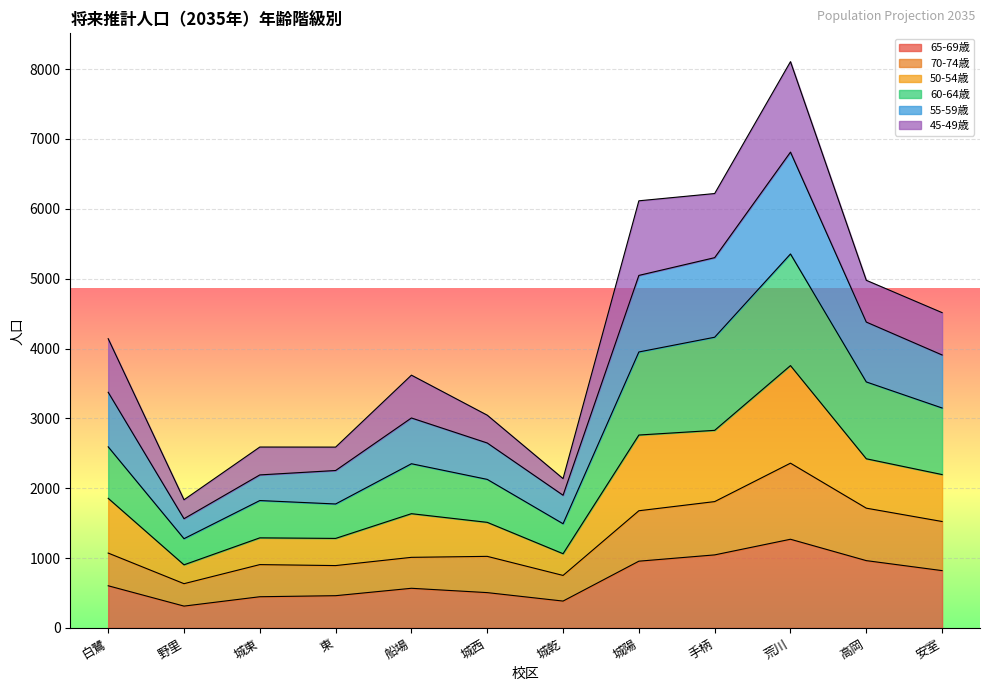

True or false: 50-54歳 has more than 0 interior local peaks.

True